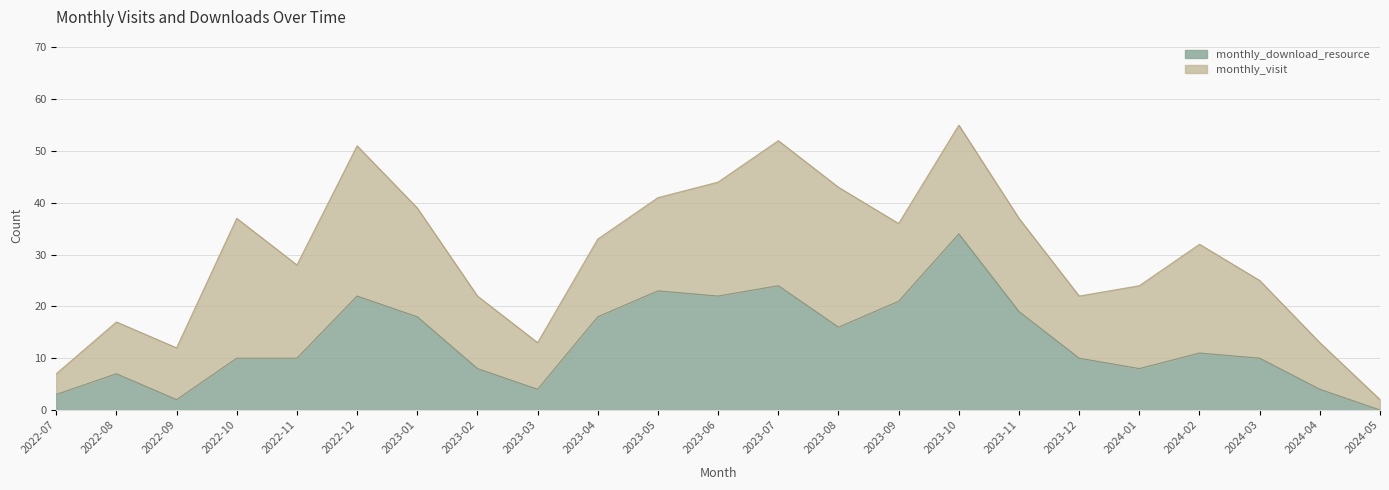

What is the average value?

13